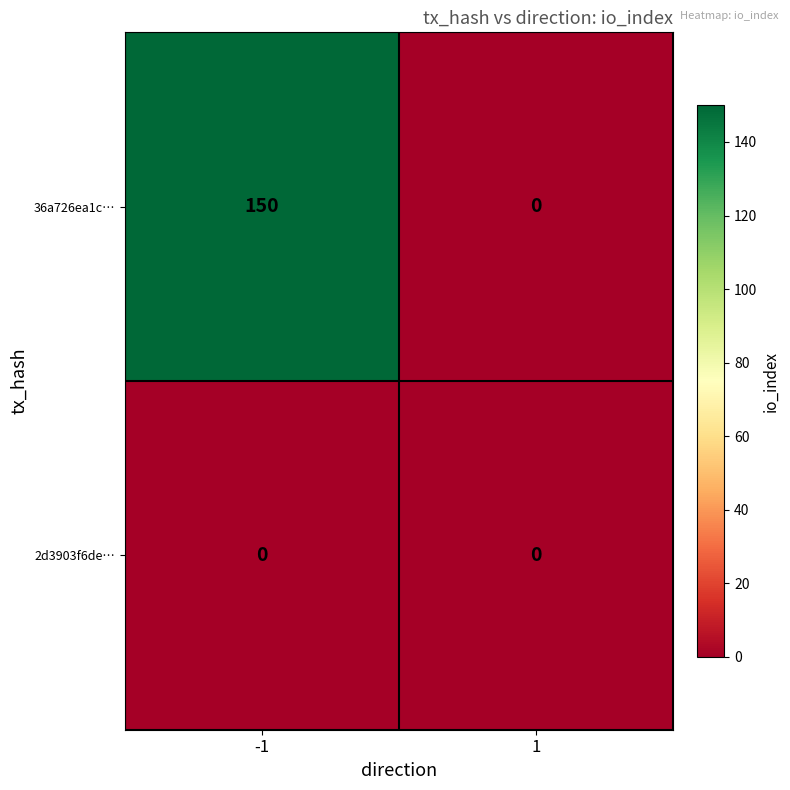

What is the difference between the 36a726ea1c… values at -1 and 1?

150